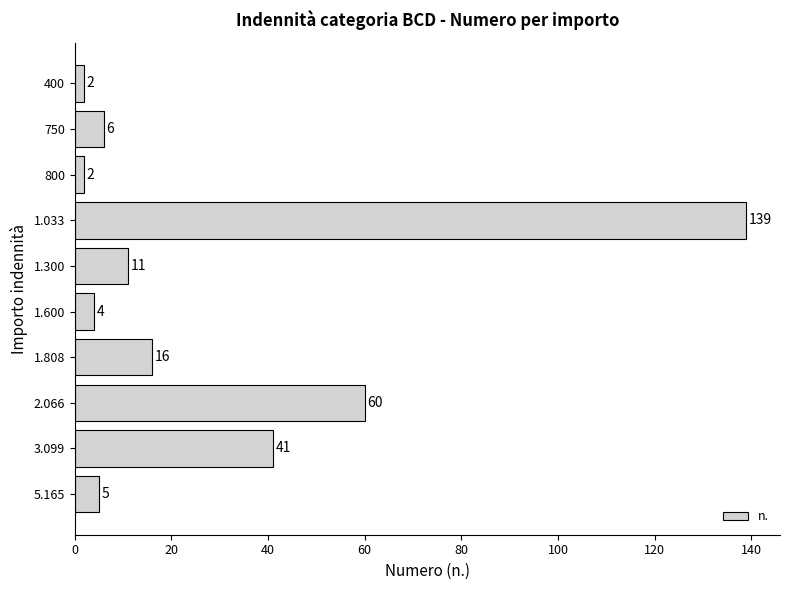

What is the change in value from 400 to 750?

+4